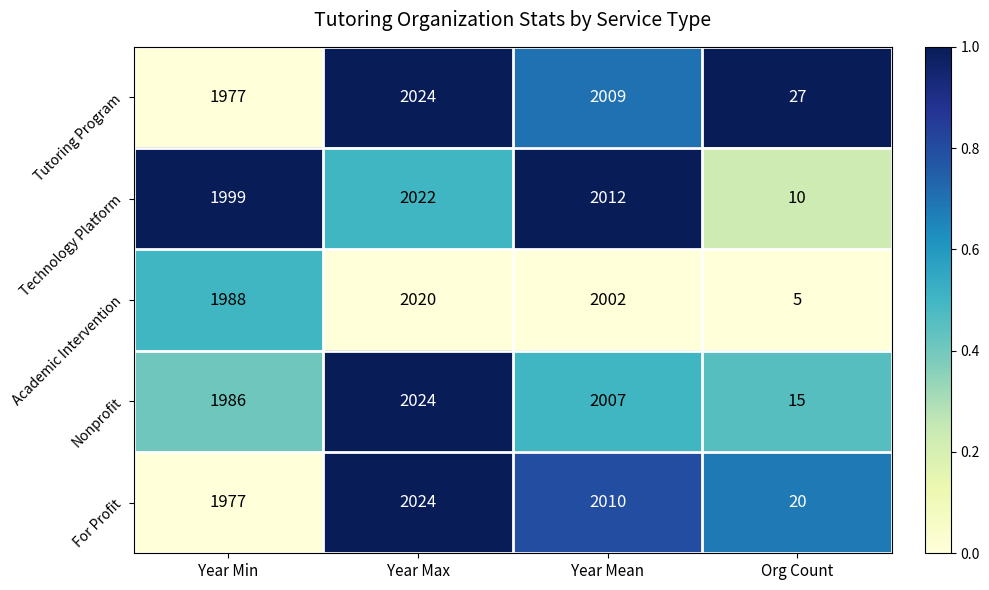

At which label does Tutoring Program reach its minimum?

Org Count